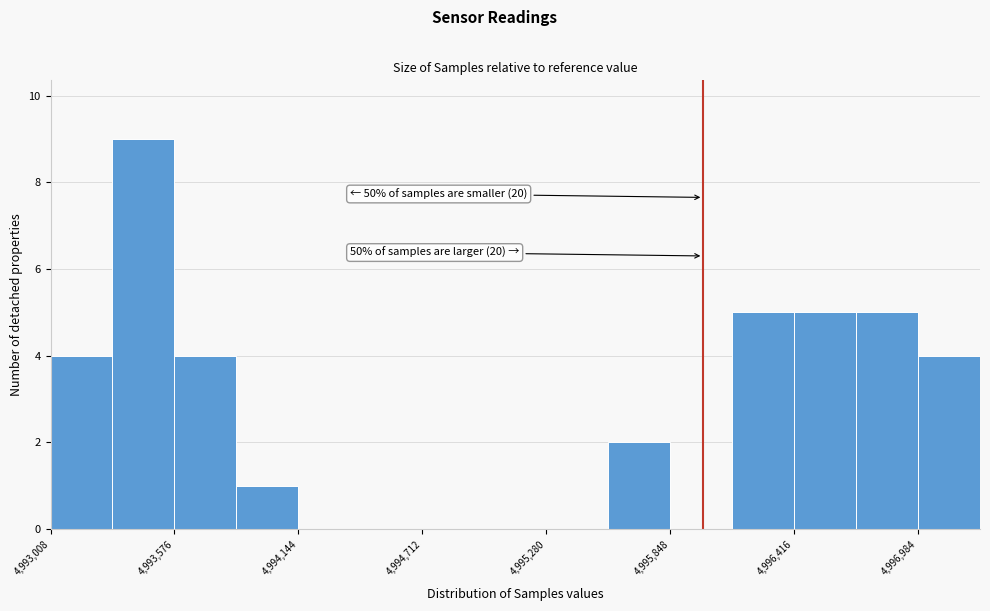

Read against the x-axis, roughly where is the centre of the tallest bar?

4993400